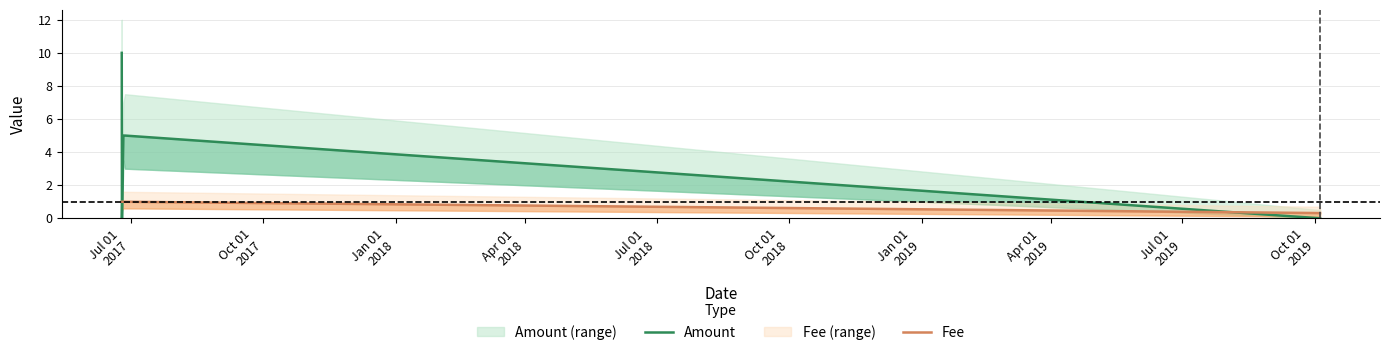

Rank the series by their maximum value, from highest to lowest.

Amount, Fee